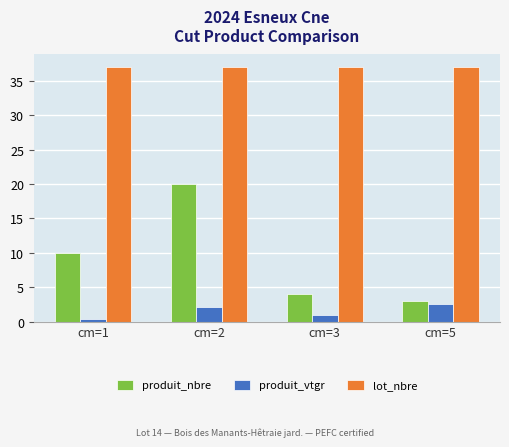

Which series has the largest total across all categories?

lot_nbre